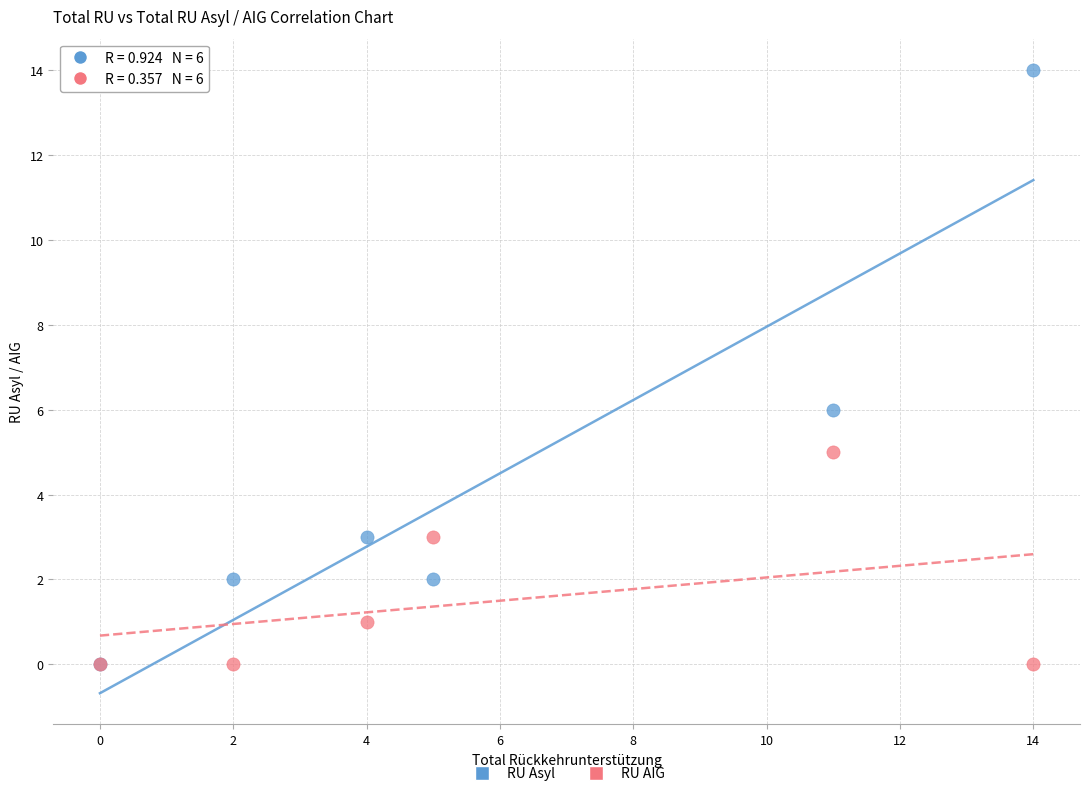

In the RU Asyl series, what Y value is closest to 7?

6